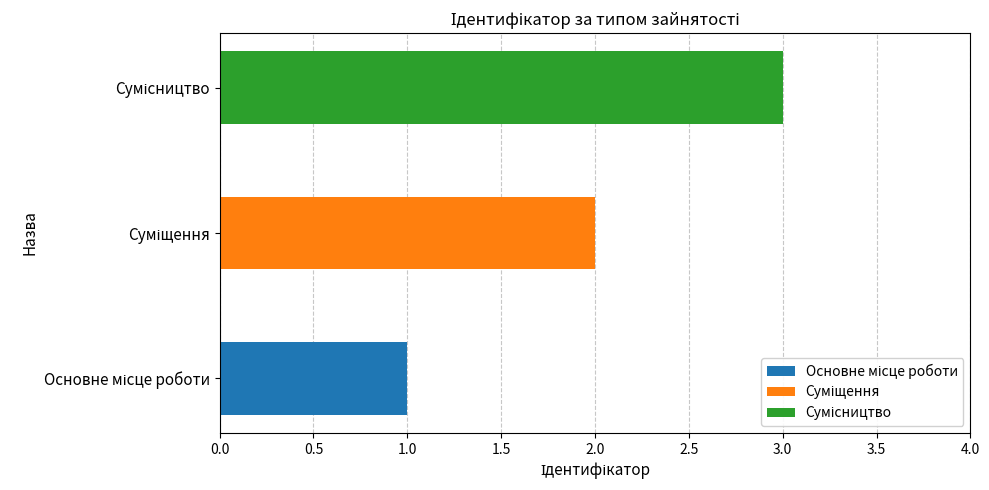

Which has a higher value, Сумісництво or Суміщення?

Сумісництво